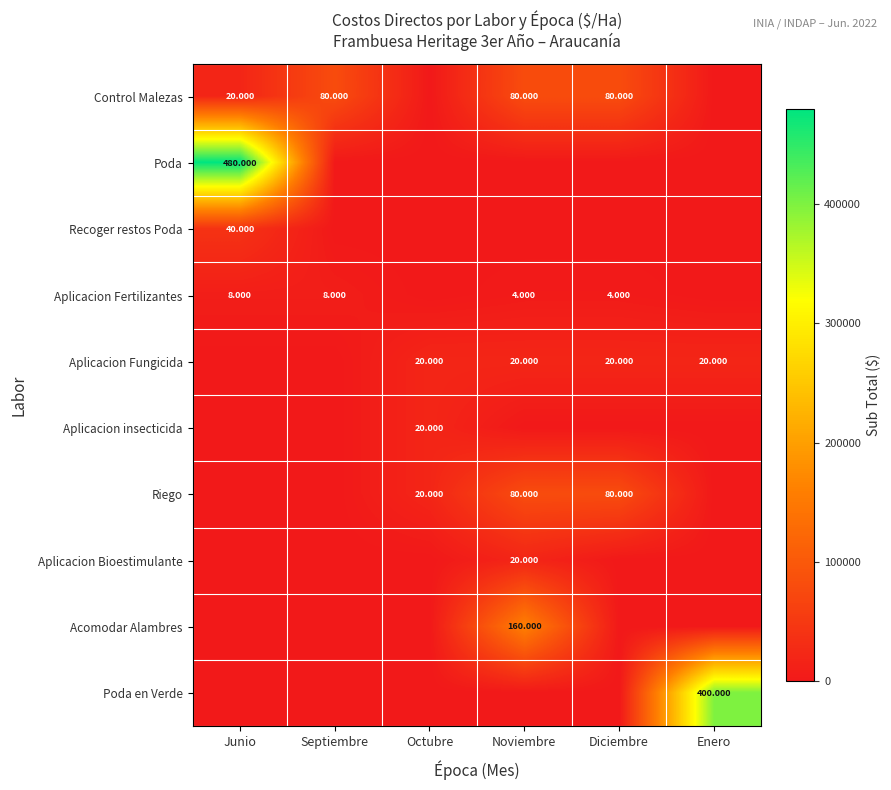

What is the difference between the Aplicacion Fungicida values at Junio and Enero?

20000